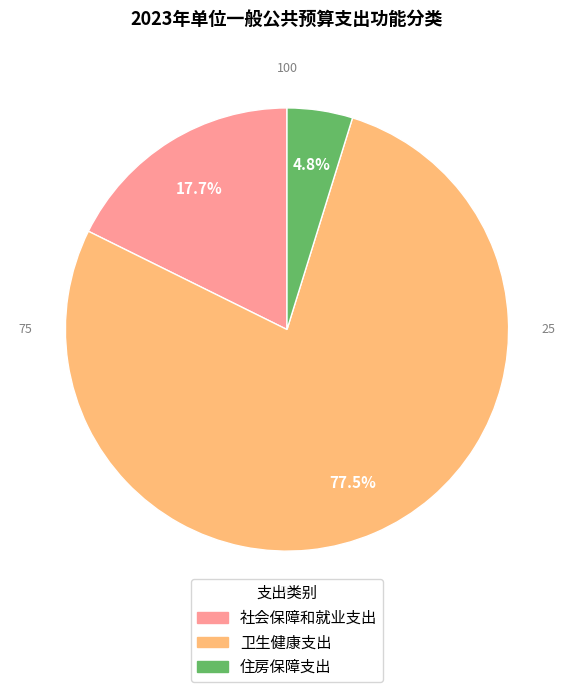

Do 卫生健康支出 and 住房保障支出 together represent more than half of the pie?

Yes